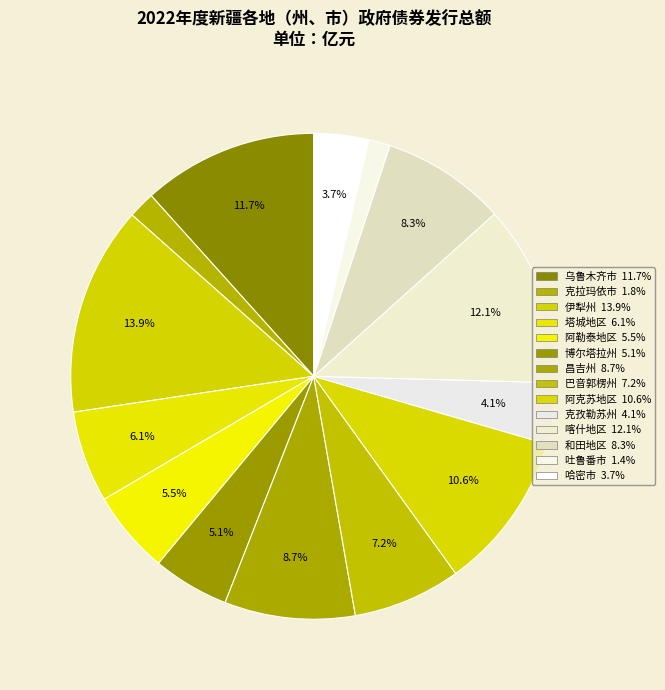

Is 昌吉州 the majority of the pie?

No